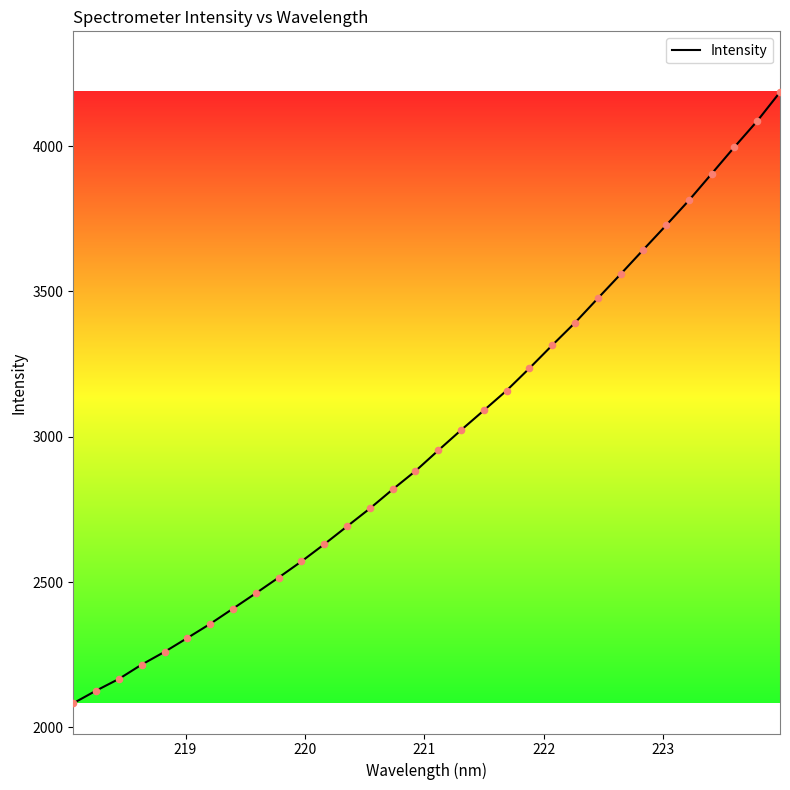

What is the minimum value shown in the chart?

2083.1